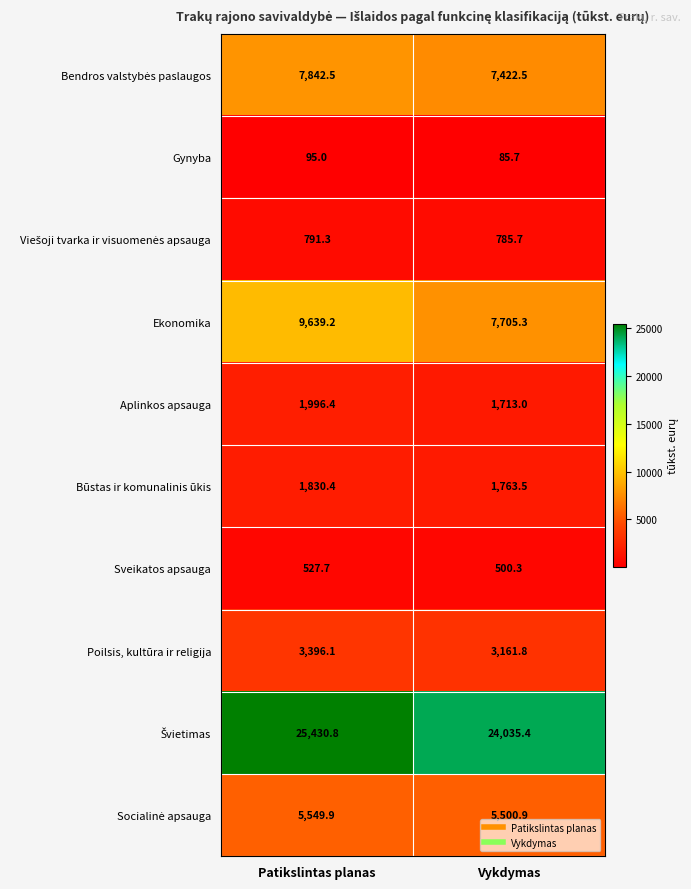

Which label corresponds to the largest value in the chart?

Patikslintas planas